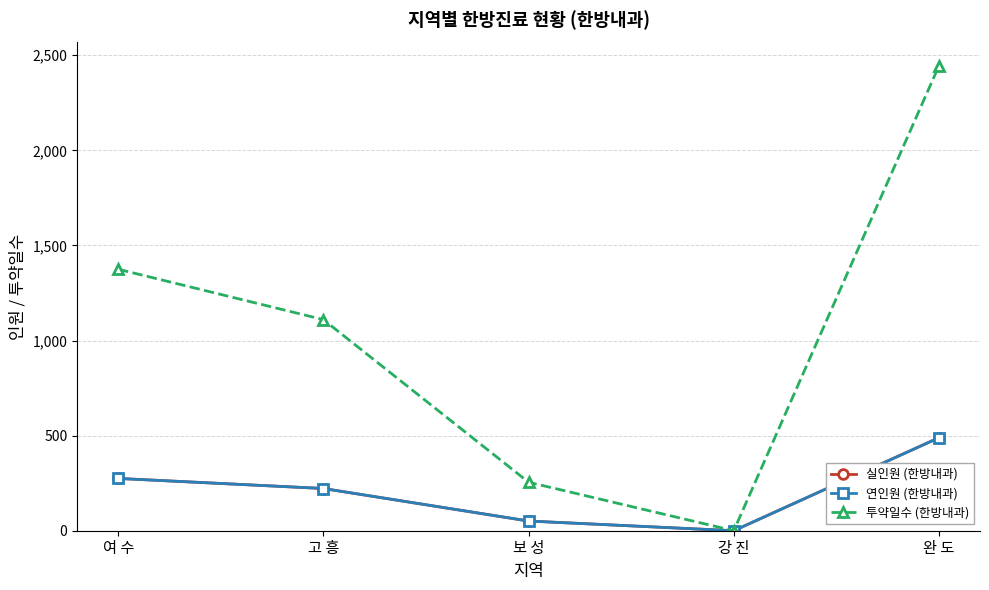

What is the difference between the maximum and minimum values in the 실인원 (한방내과) series?

489